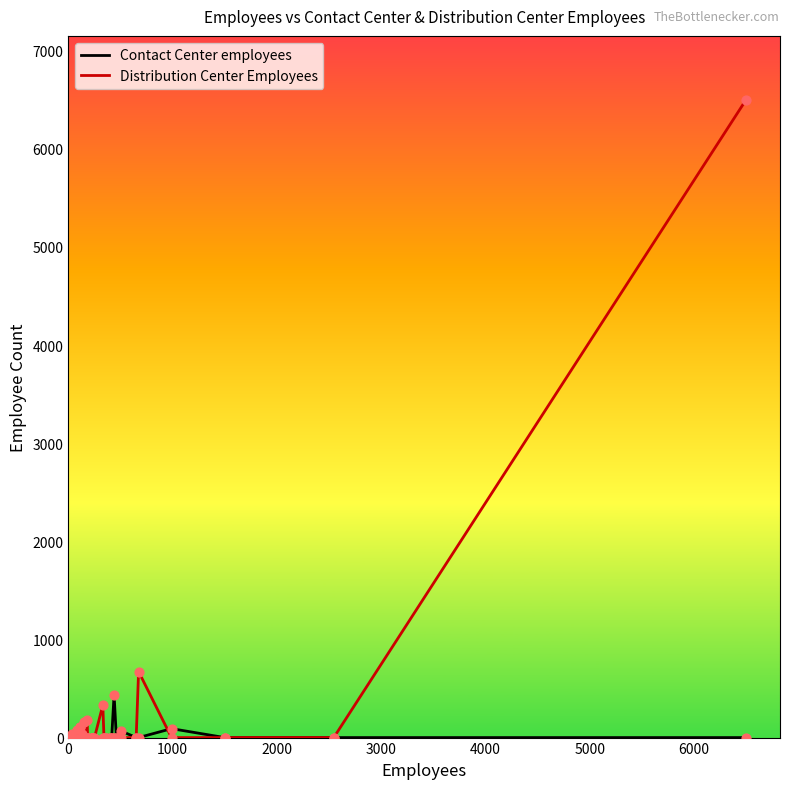

Which series has the largest total across all categories?

Distribution Center Employees